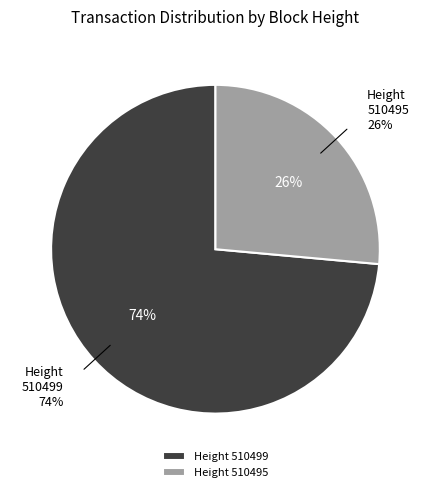

Is it true that 510499 is 74% of the pie?

True